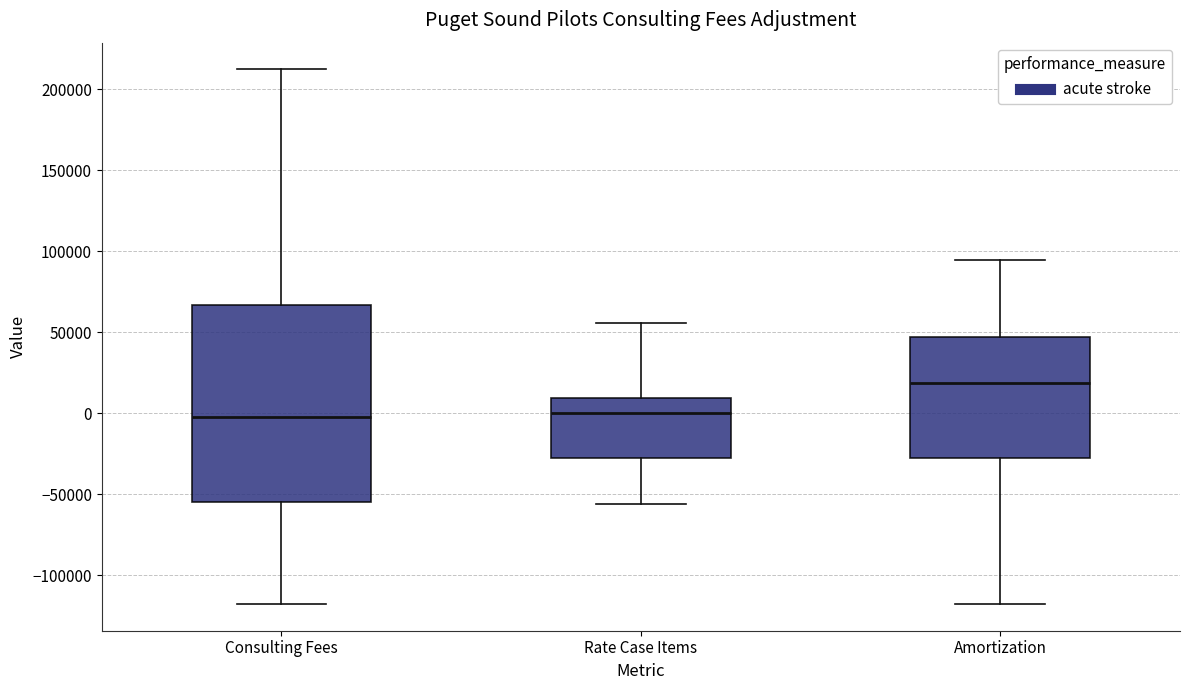

Reading left to right, transcribe this box plot: for each box, give where its median line is, the range the box spans, and where its two whiskers end, as read against the y-axis. The values are not printed on the chart, so give them approximately, as read against the axis.

Consulting Fees: median 0, box -55000 to 65000, whiskers -120000 to 210000
Rate Case Items: median 0, box -30000 to 10000, whiskers -55000 to 55000
Amortization: median 20000, box -30000 to 45000, whiskers -120000 to 95000